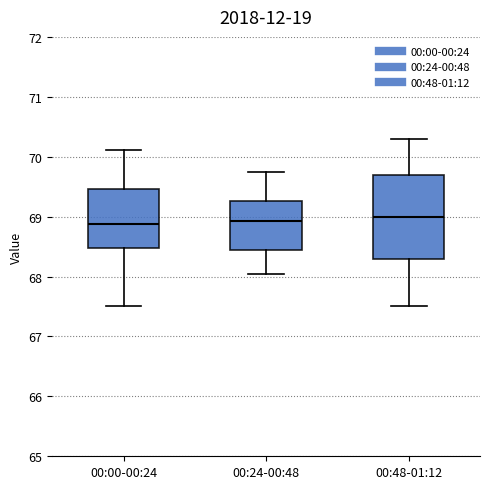

Where does the lower whisker of the box for 00:24-00:48 end on the y-axis? The values are not printed on the chart, so give them approximately, as read against the axis.

68.1